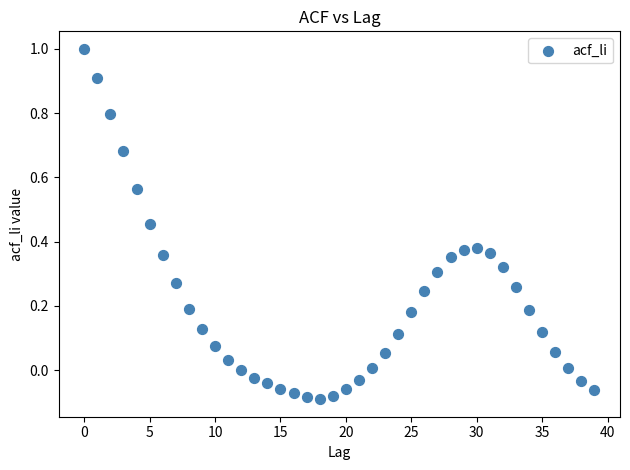

What is the range of Y values (max minus min)?

1.1